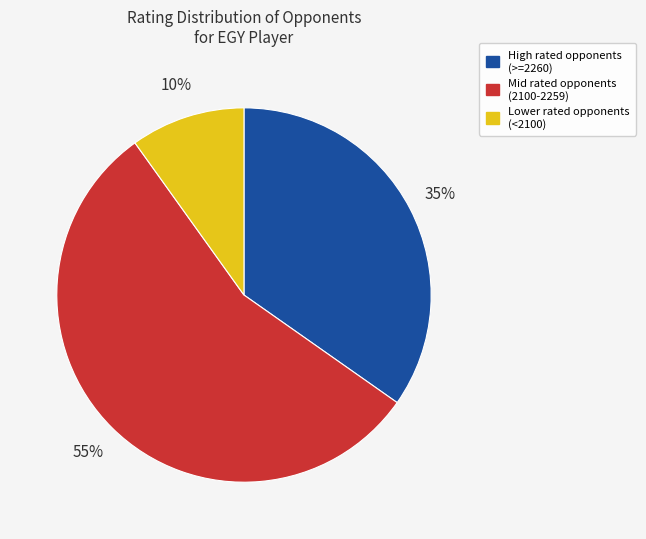

Is it true that Mid rated opponents (2100-2259) is 55% of the pie?

True